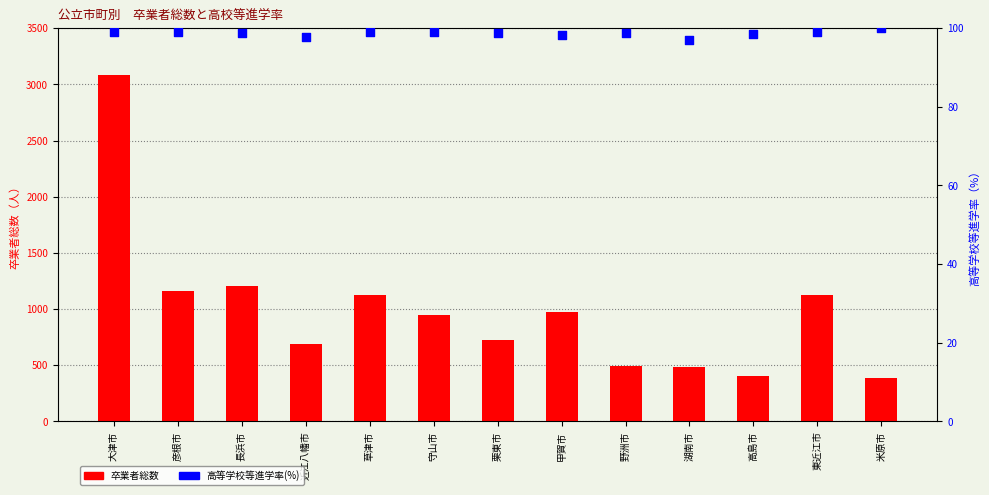

Which series reaches the maximum Y coordinate?

卒業者総数